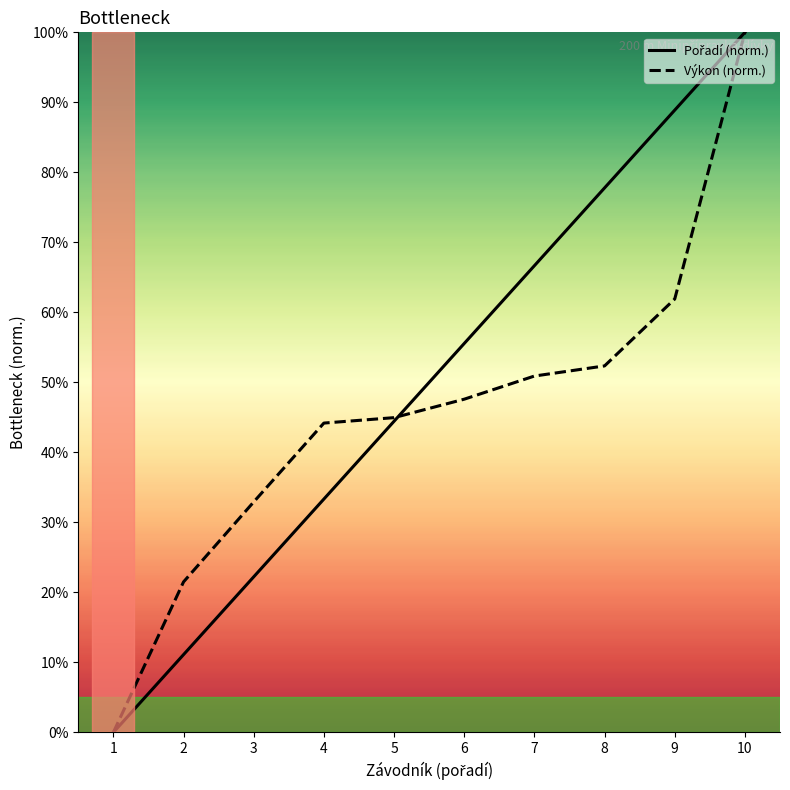

Between which two adjacent categories do Výkon (norm.) and Pořadí (norm.) first intersect?

5 and 6